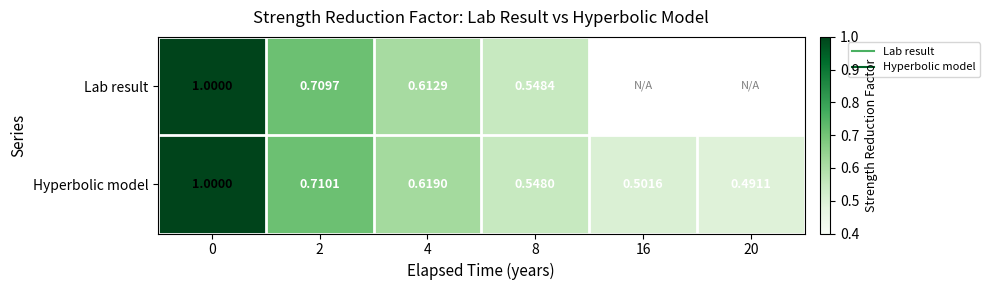

What is the total value across all series at 0?

2.0